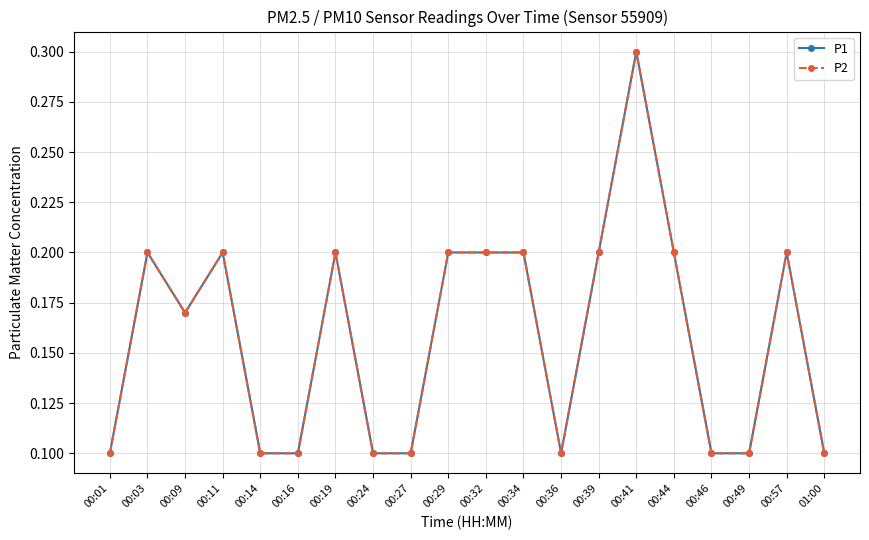

How many lines are shown in the chart?

2